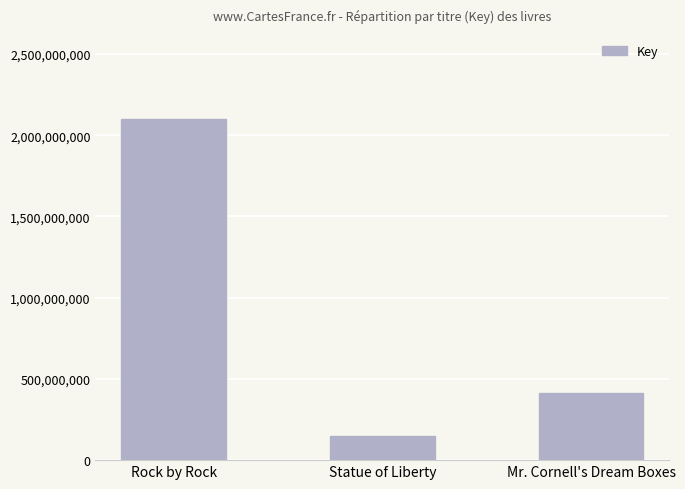

Which label corresponds to the smallest value in the chart?

Statue of Liberty